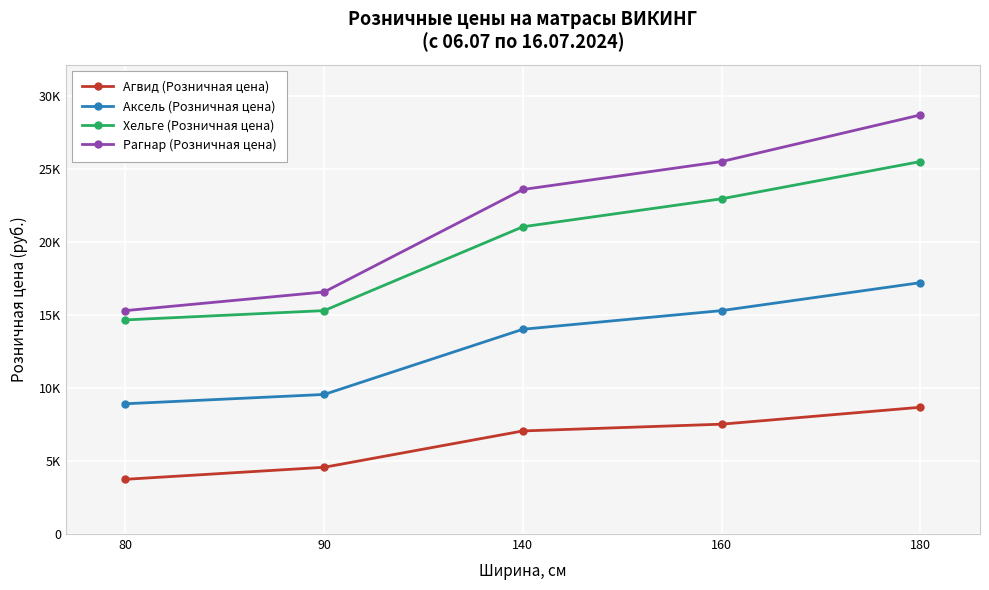

Between 160 and 180, which is larger?

180